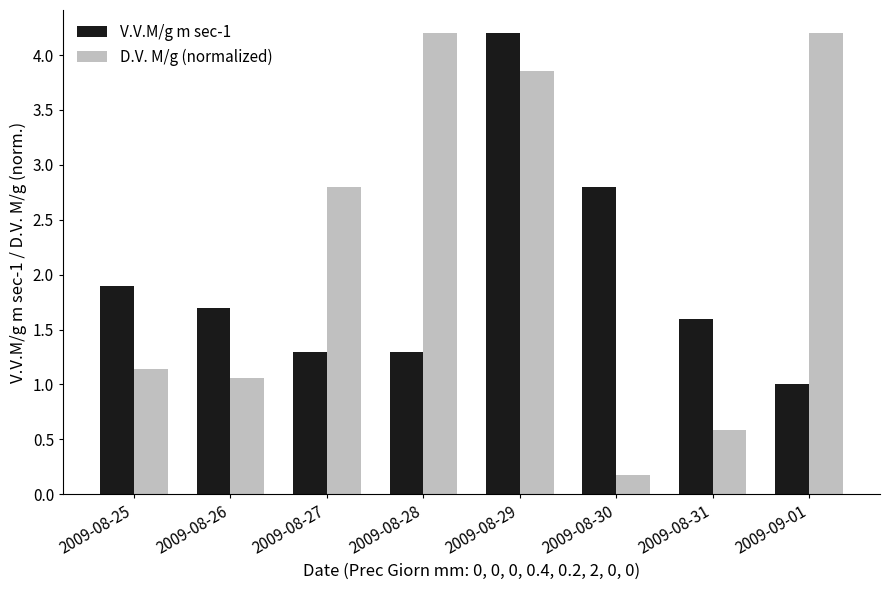

At how many categories does at least one series exceed 3?

3